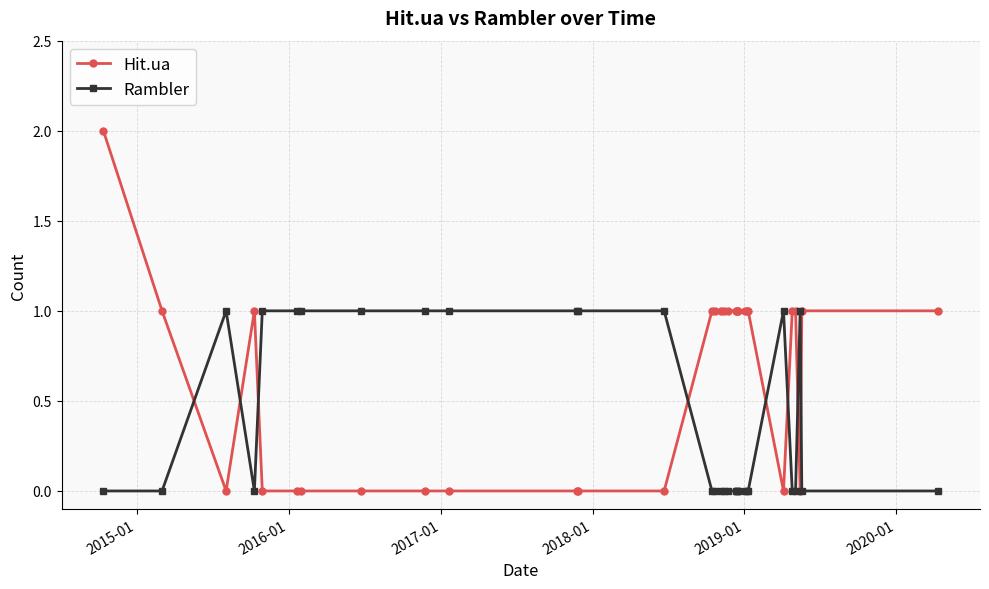

How many times do Hit.ua and Rambler cross each other?

8